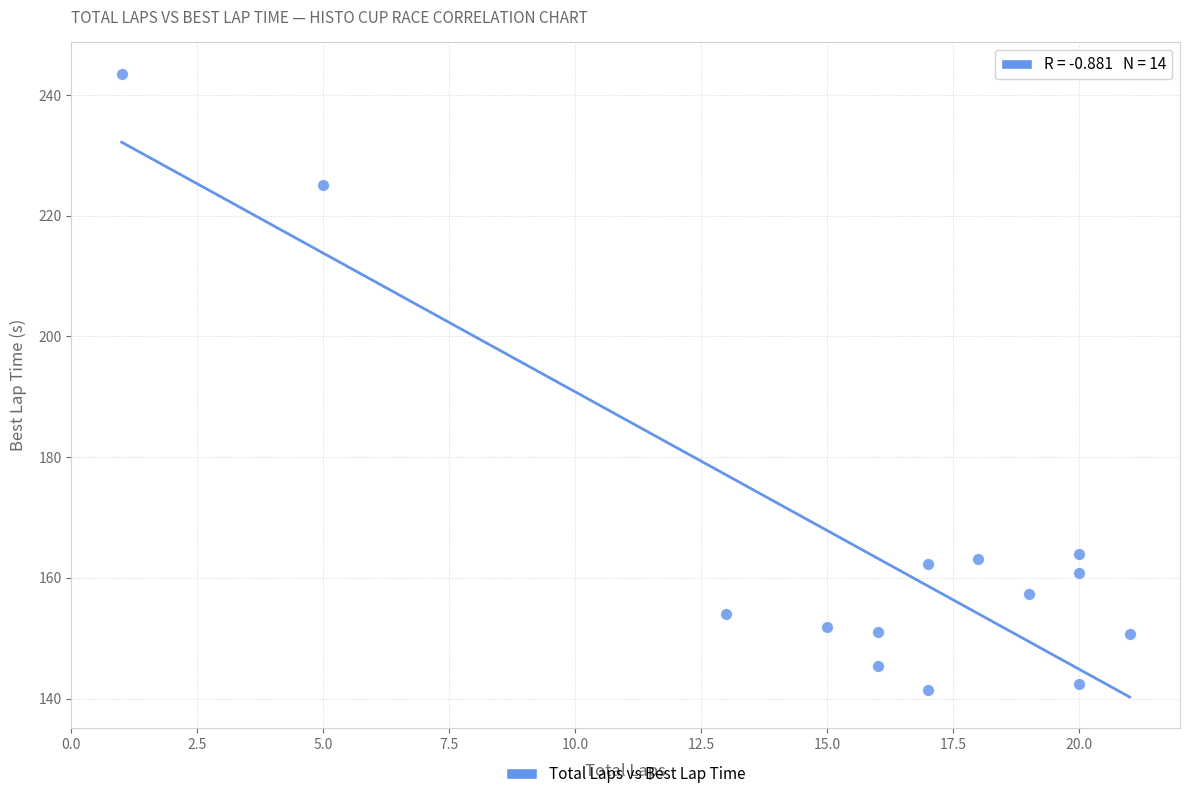

What is the range of Y values (max minus min)?

102.1